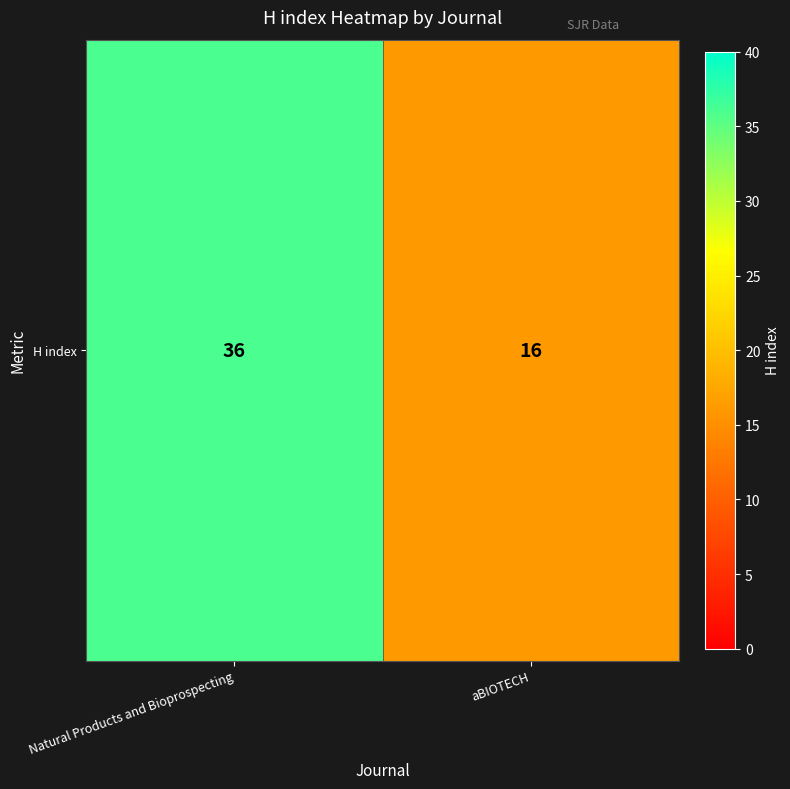

Reading left to right, transcribe all the data shown in this chart.

36	16